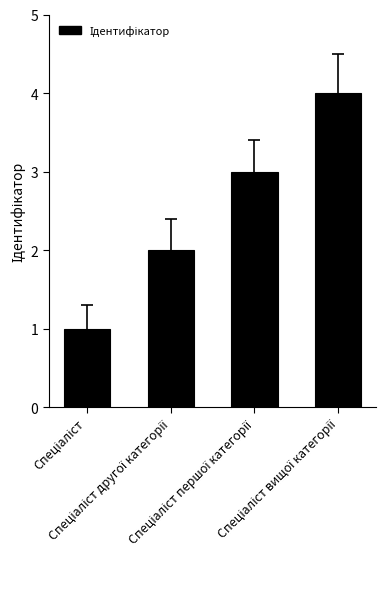

What is the maximum value shown in the chart?

4